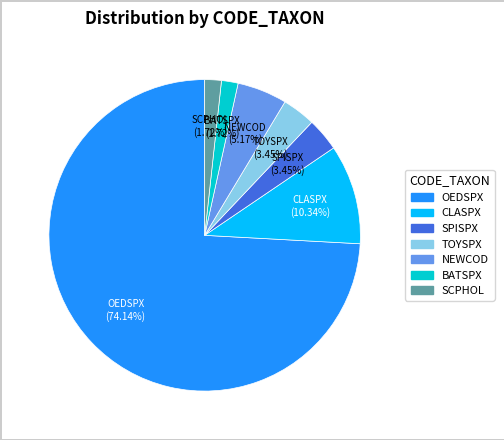

Does any single category account for the majority?

Yes